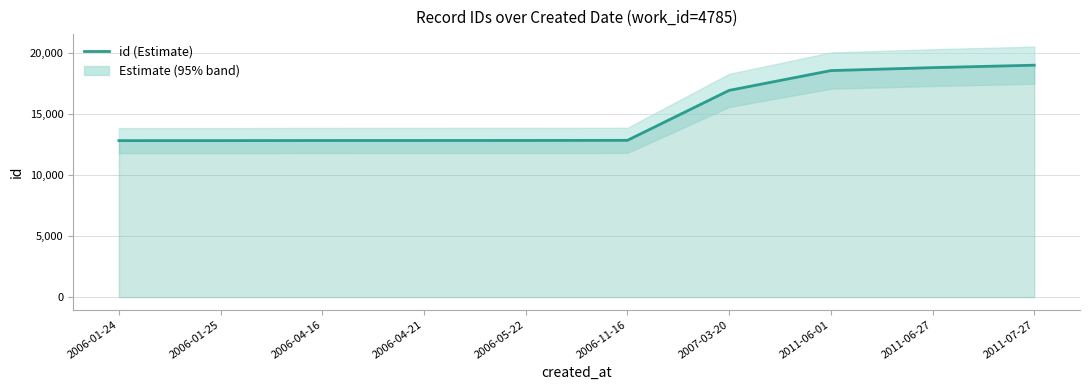

At which label does the data first exceed 12859?

2007-03-20